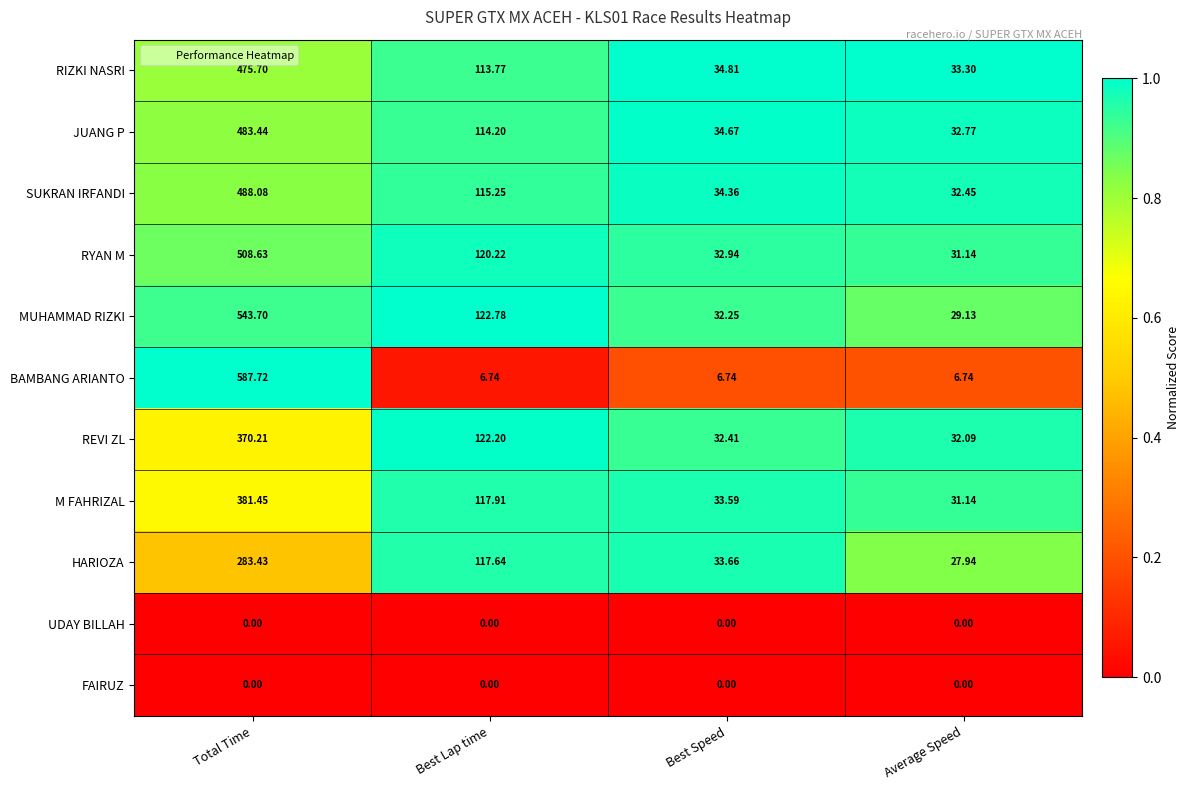

Which series has the largest total across all categories?

MUHAMMAD RIZKI